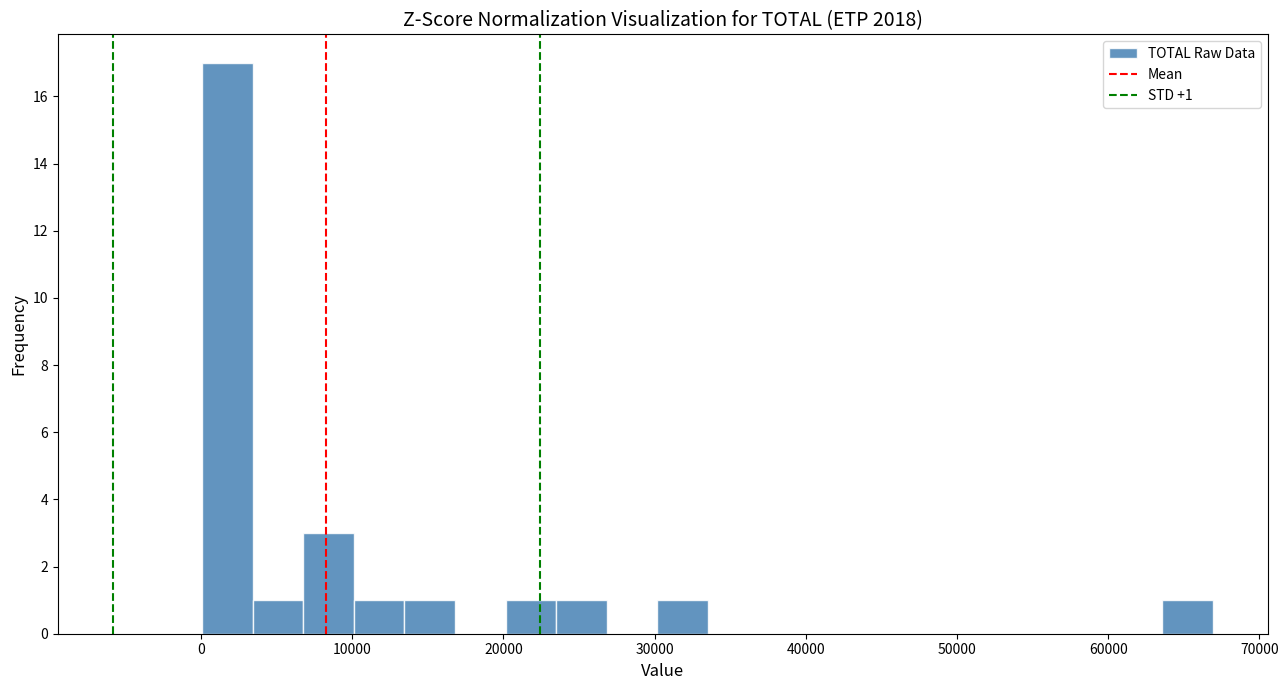

Read against the x-axis, roughly where is the centre of the tallest bar?

2000